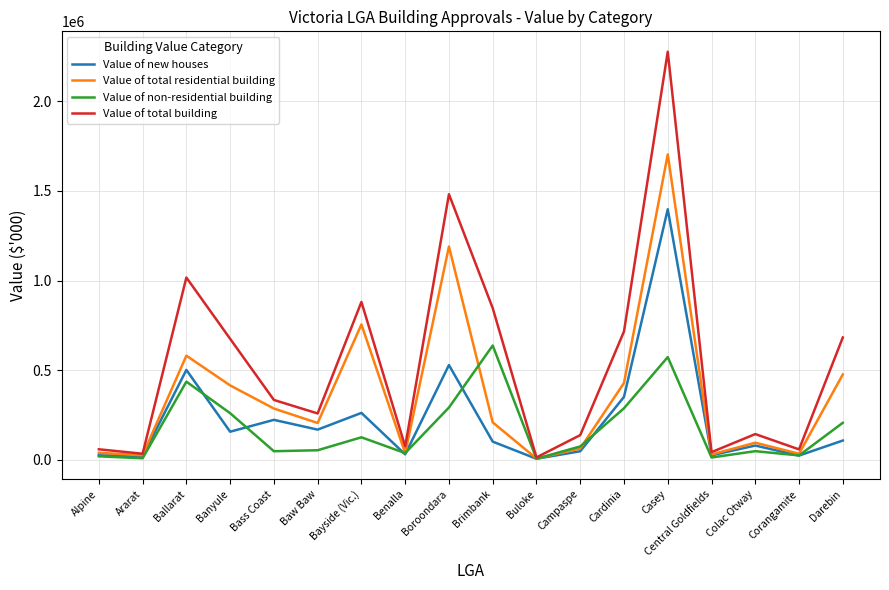

What is the difference between the highest and lowest values at Ballarat?

580888.3